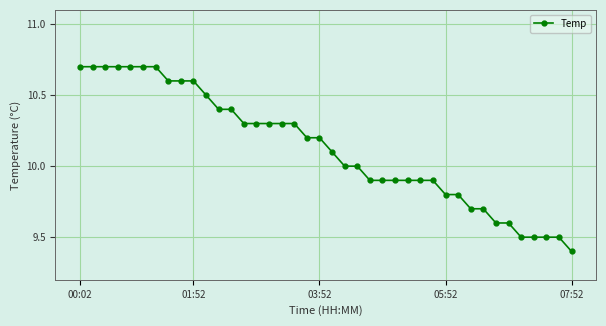

What is the average value?

10.1